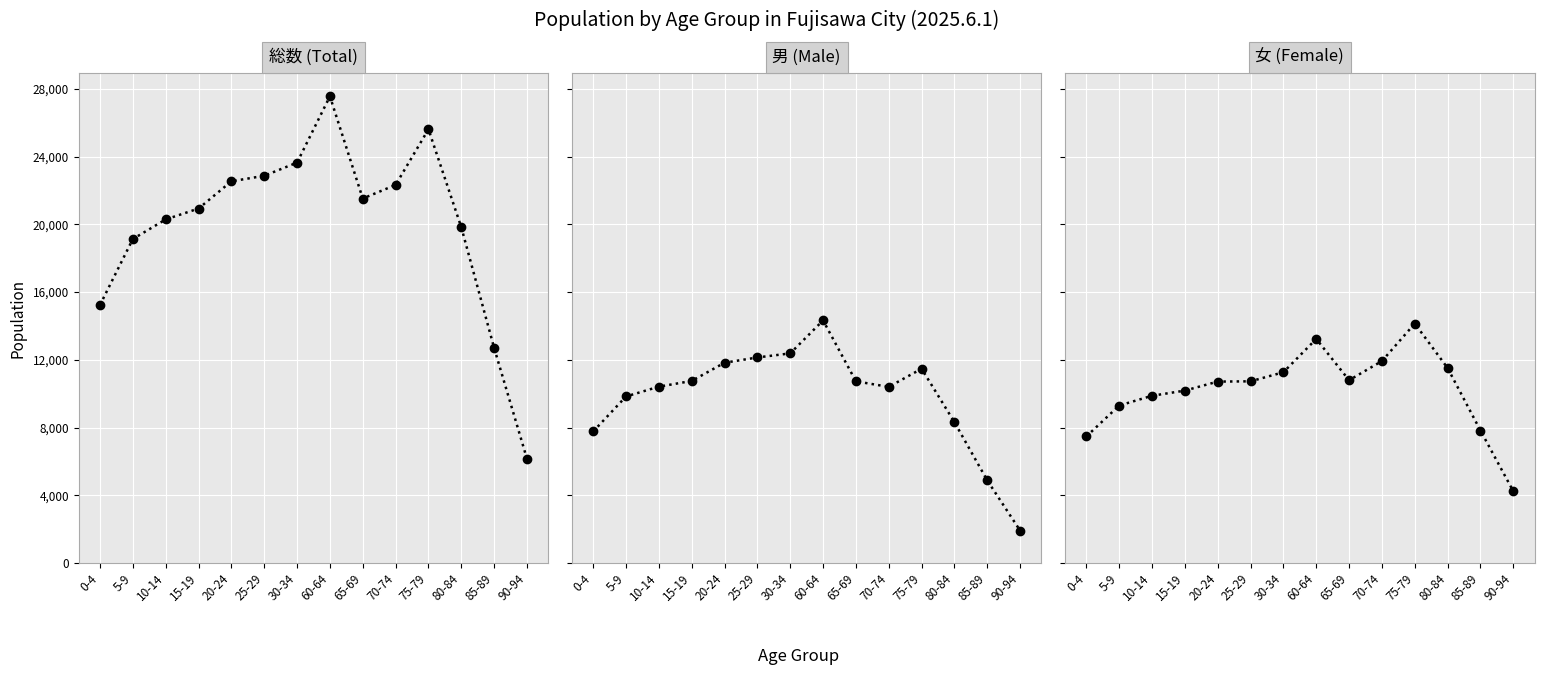

Is it true that 男 (Male) equals 10751 at 15-19?

True